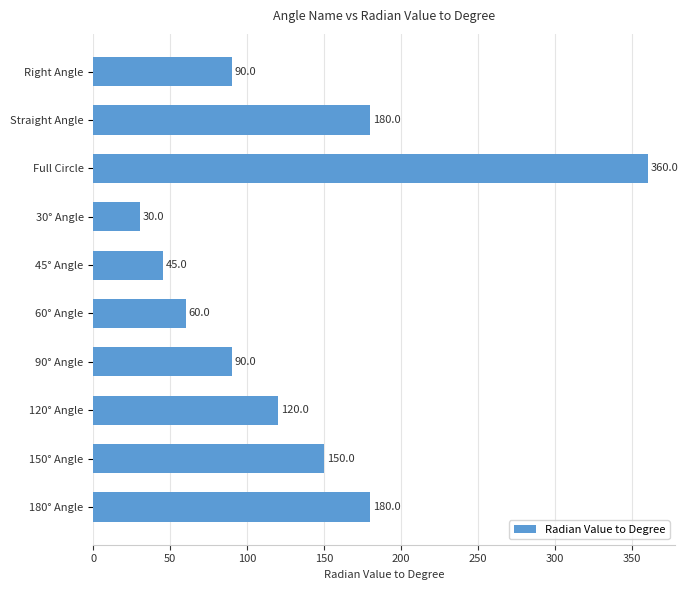

What is the average value?

130.5